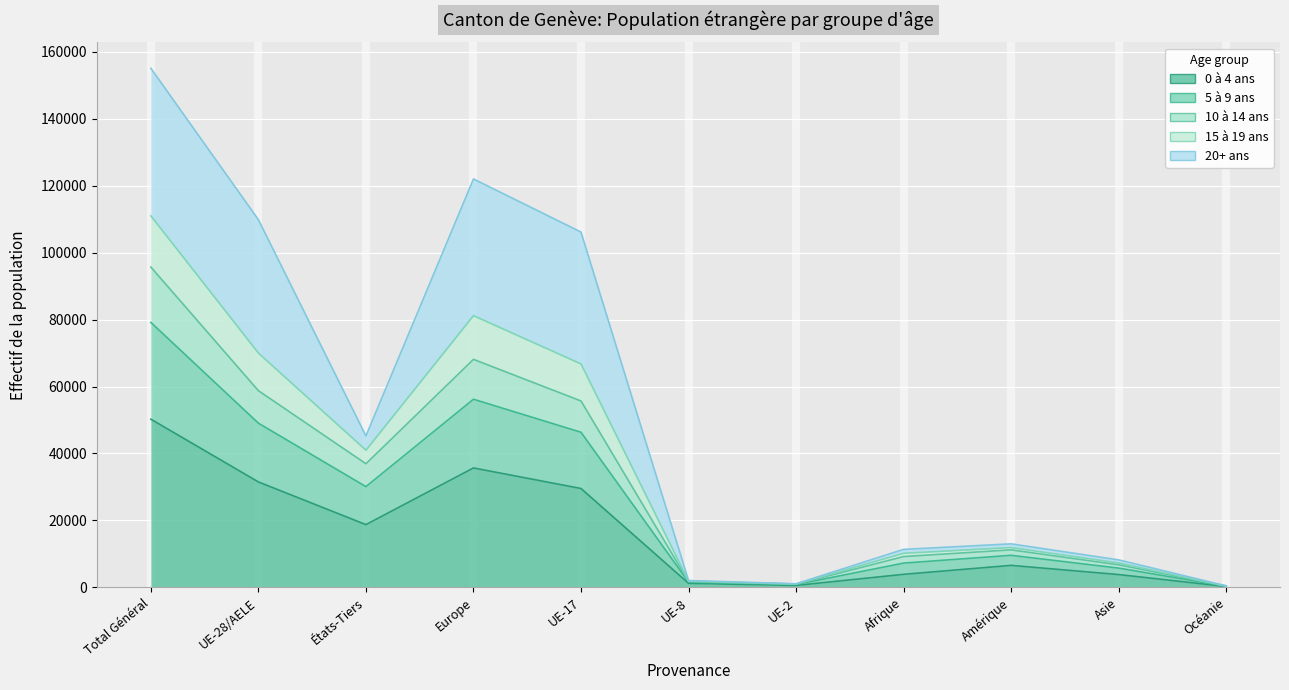

At which category does 5 à 9 ans reach its first local valley?

États-Tiers